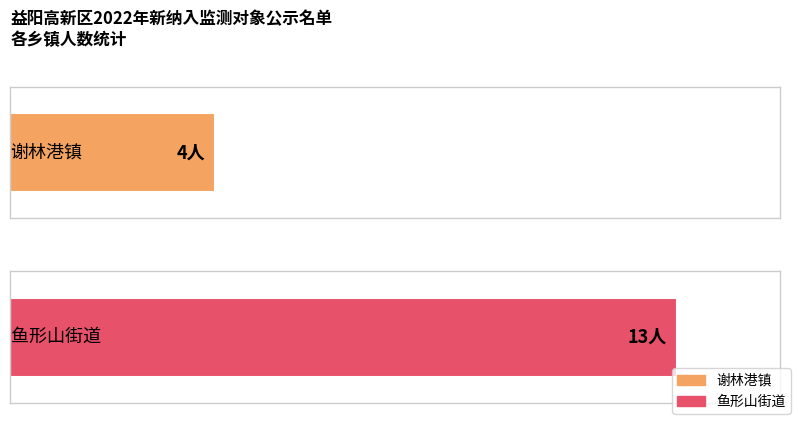

What is the change in value from 谢林港镇 to 鱼形山街道?

+9